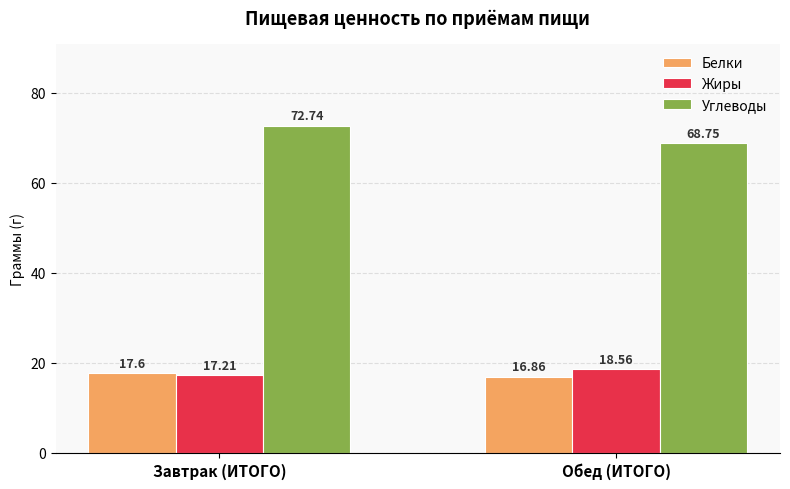

At Обед (ИТОГО), list the series in order from smallest to largest.

Белки, Жиры, Углеводы